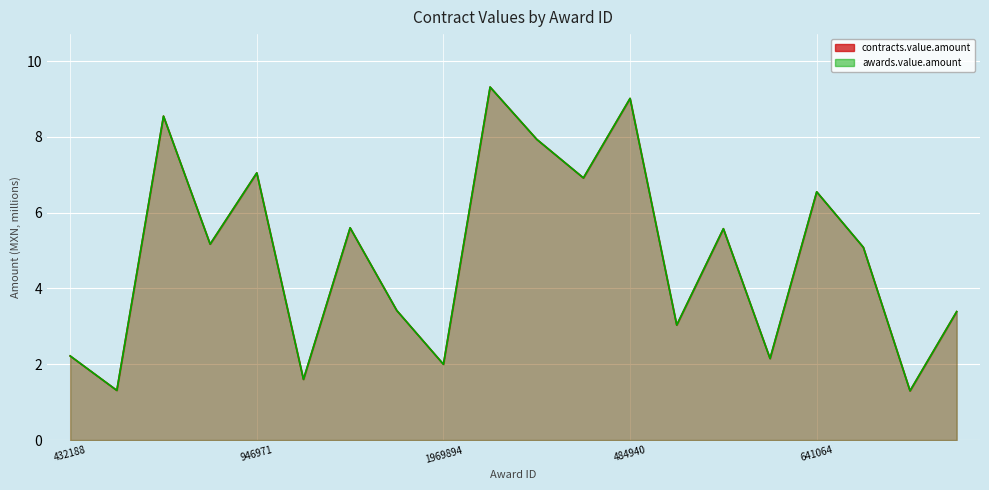

What is the maximum value shown in the chart?

9.3